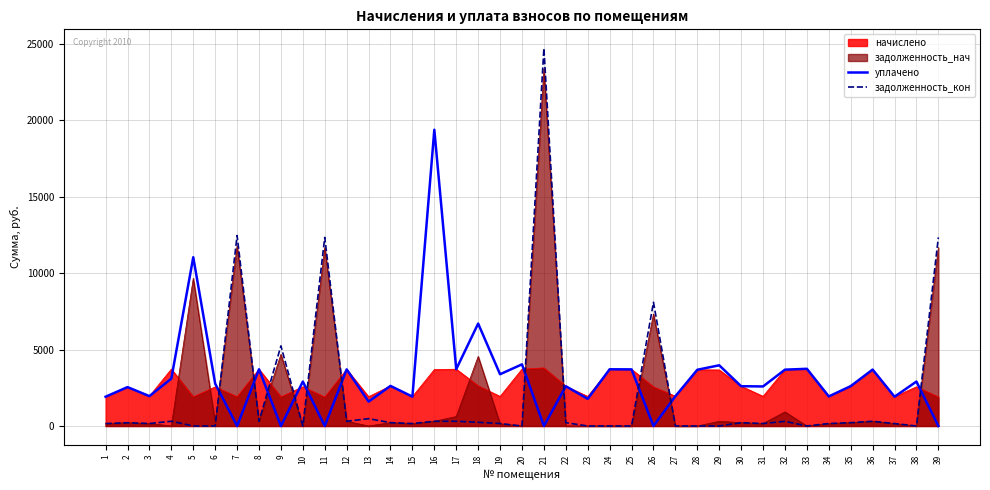

True or false: задолженность_кон and уплачено intersect in this chart.

True